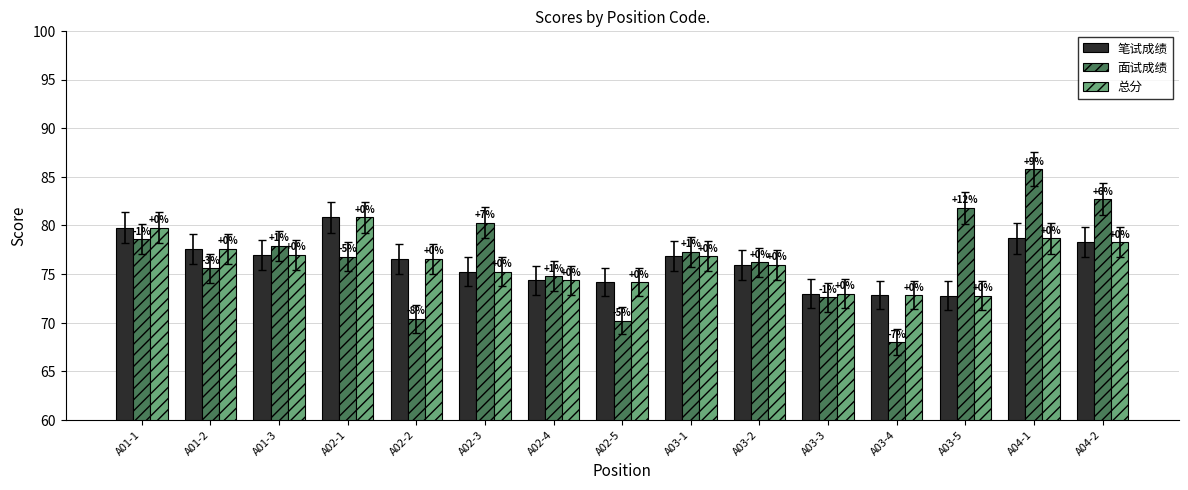

How many bars are there in total?

45